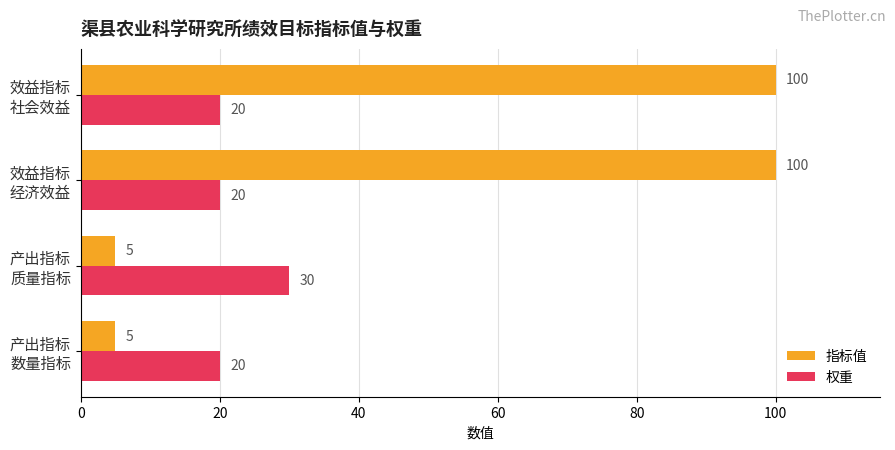

Count the 指标值 values in the range 5 to 100.

4